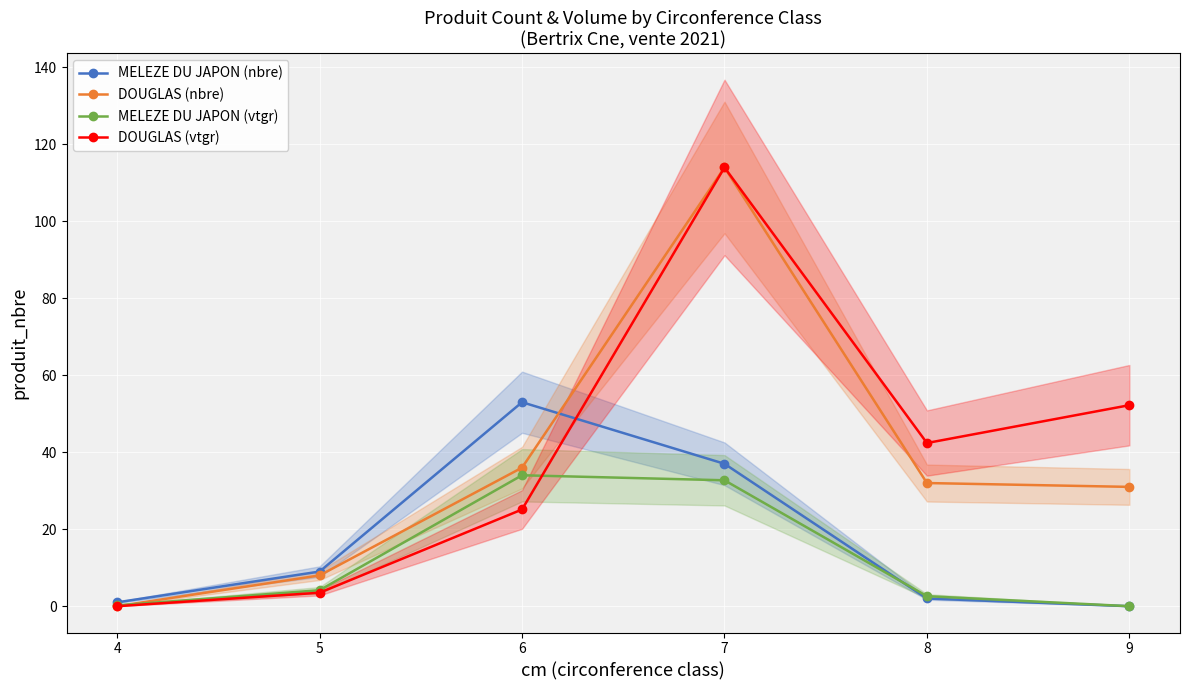

Which has a higher value, 4 or 6?

6